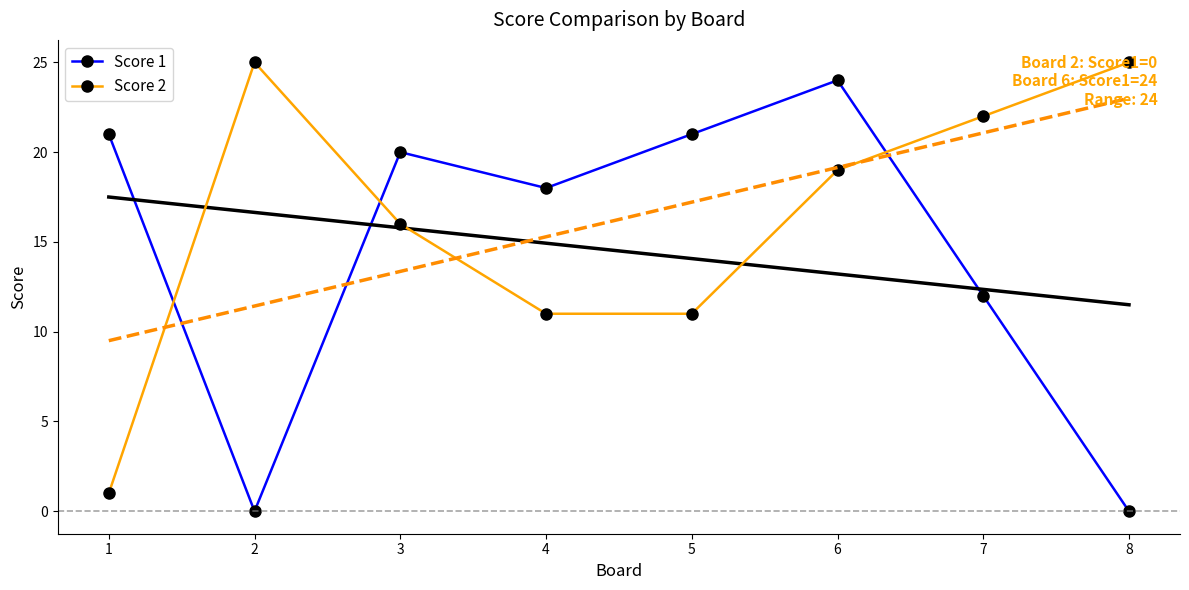

After their last crossing, which series has the higher values: Score 2 or Score 1?

Score 2